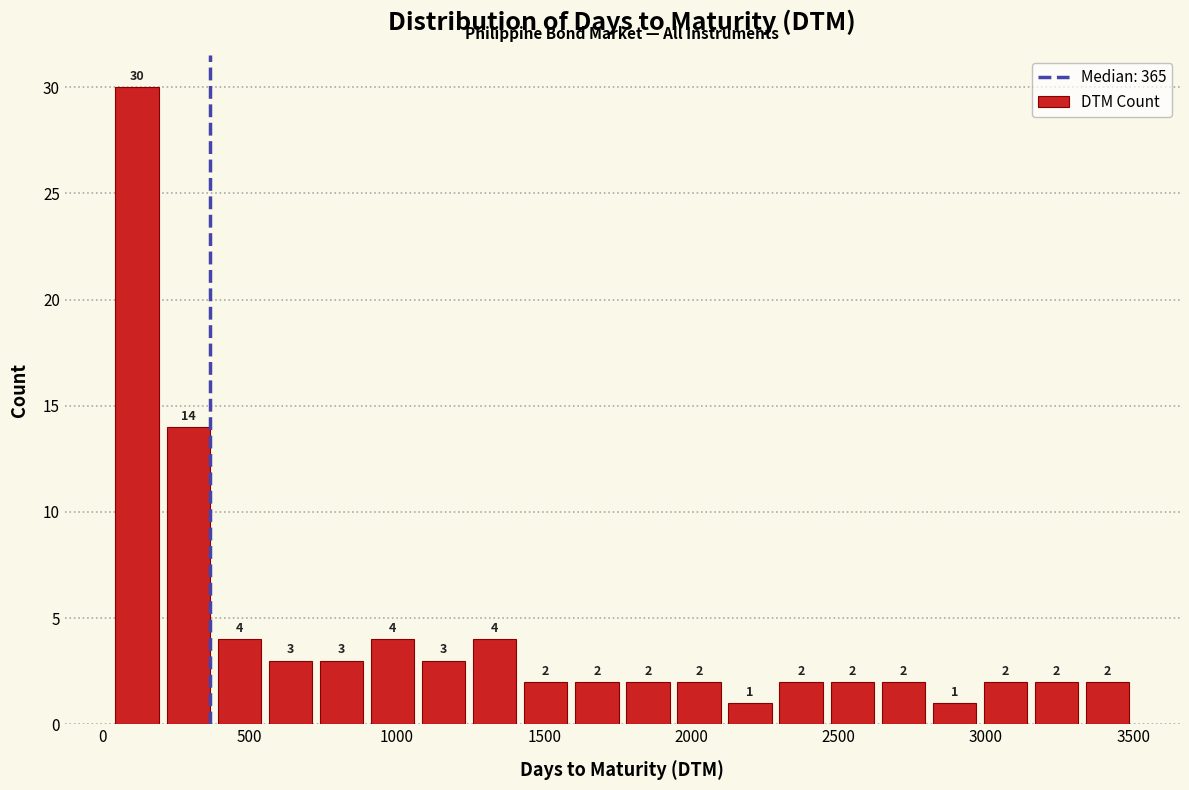

Read against the x-axis, roughly where is the centre of the tallest bar?

100